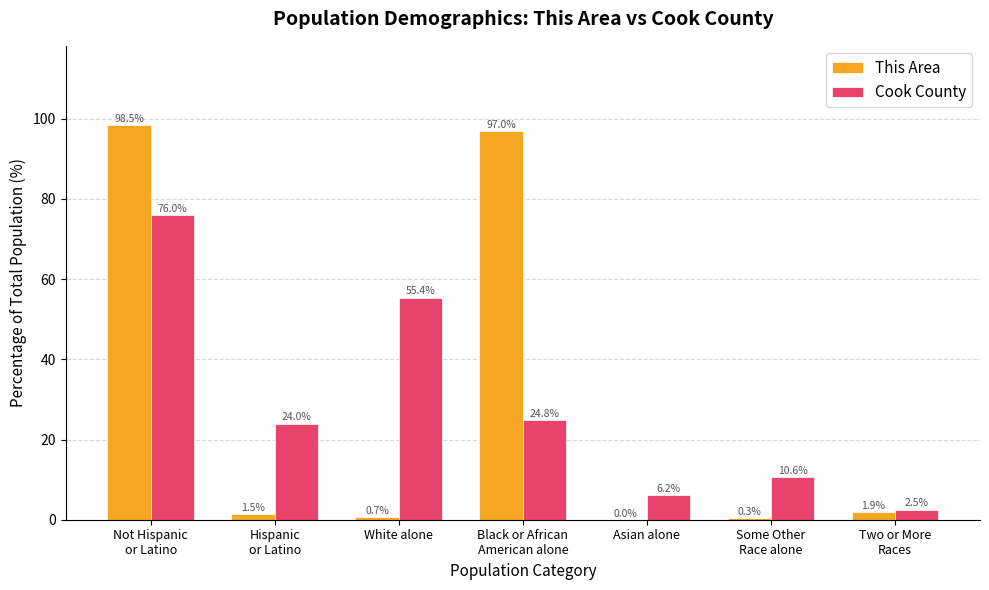

Is the value of Cook County at Black or African
American alone greater than the value of This Area at Some Other
Race alone?

Yes